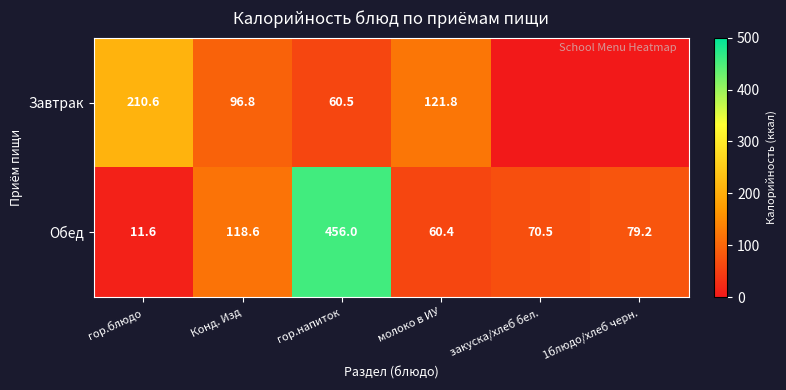

List the labels in order of Обед value, smallest first.

гор.блюдо, молоко в ИУ, закуска/хлеб бел., 1блюдо/хлеб черн., Конд. Изд, гор.напиток